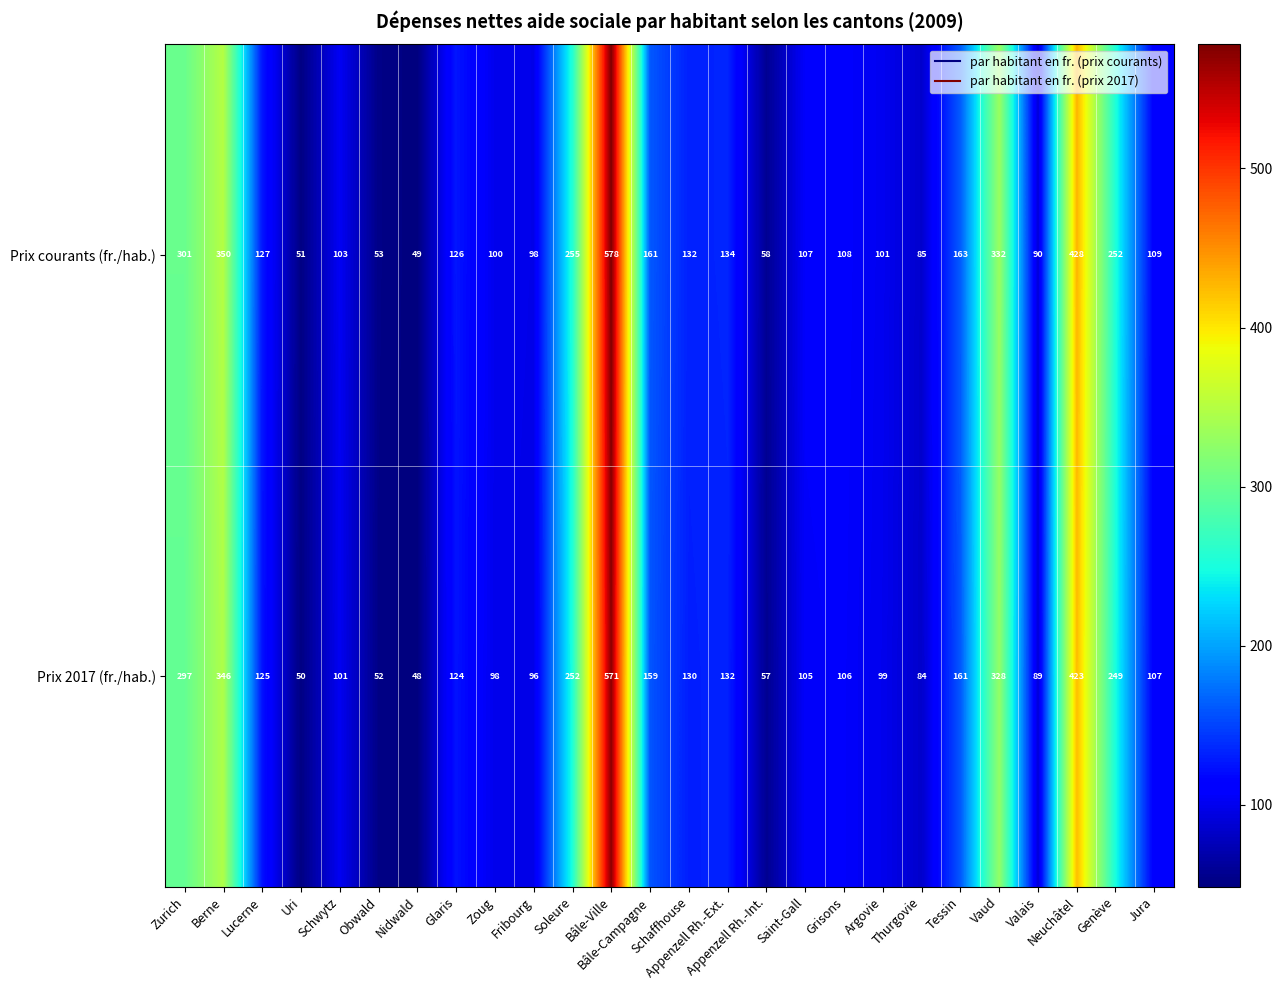

How many series are shown in this chart?

2